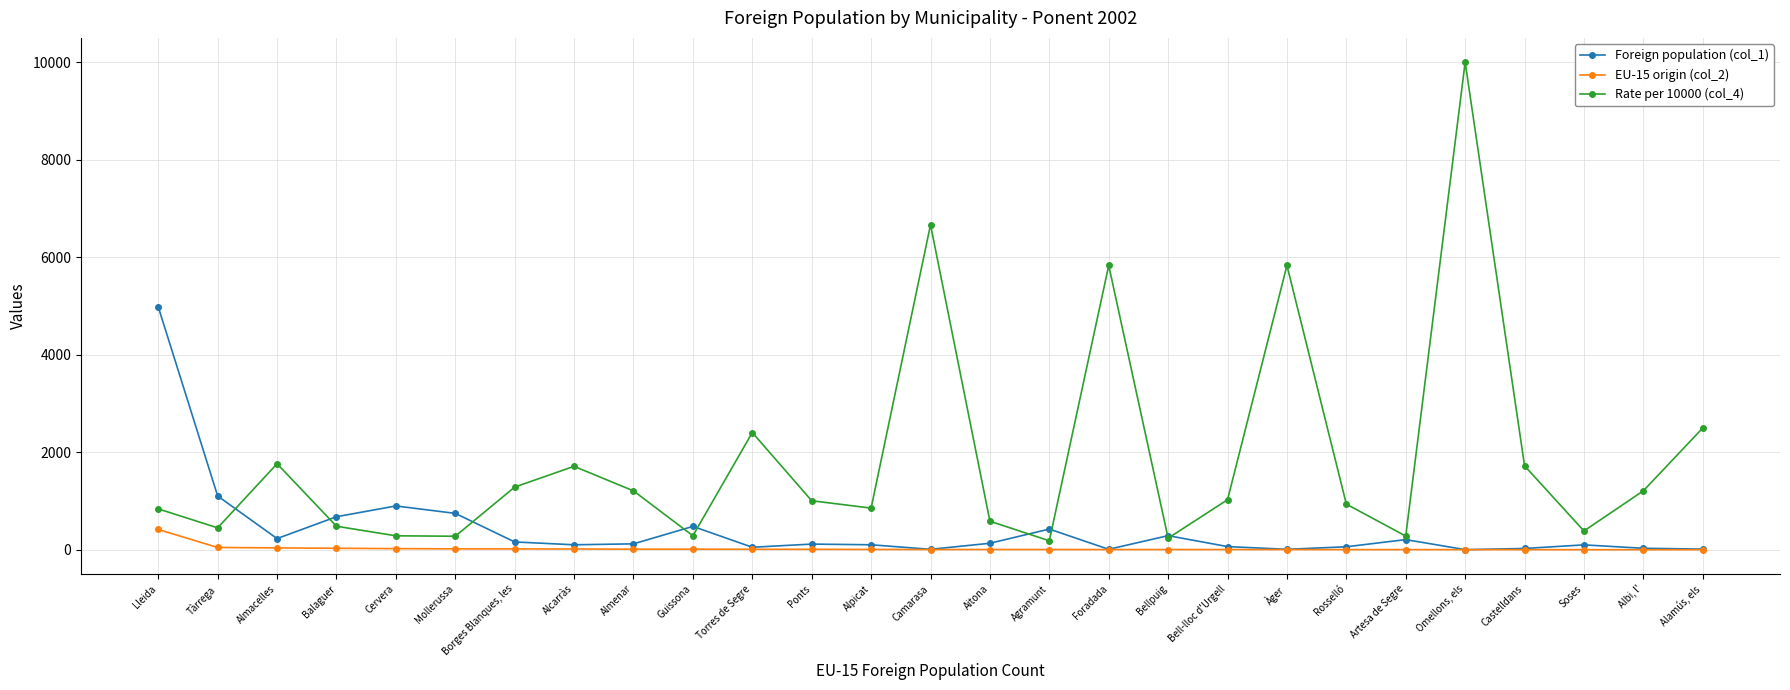

Which series has the largest total across all categories?

Rate per 10000 (col_4)